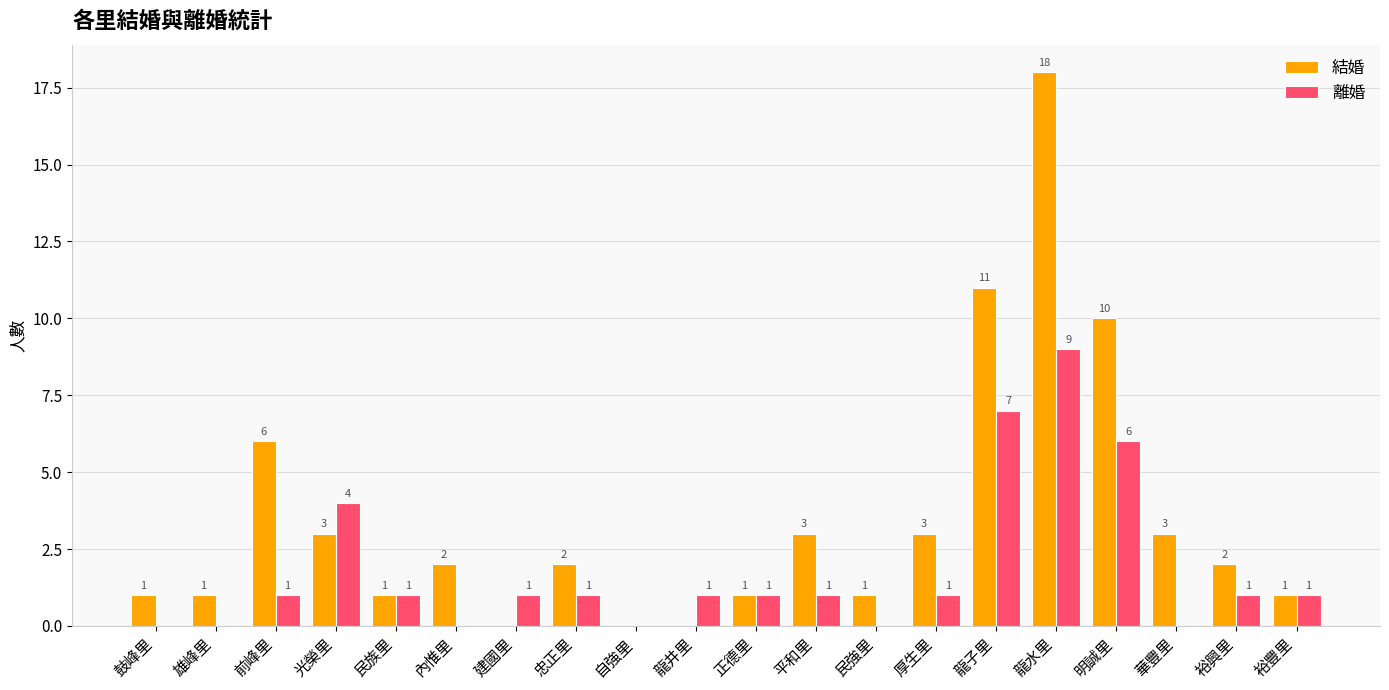

Is the value of 離婚 at 自強里 greater than the value of 結婚 at 鼓峰里?

No